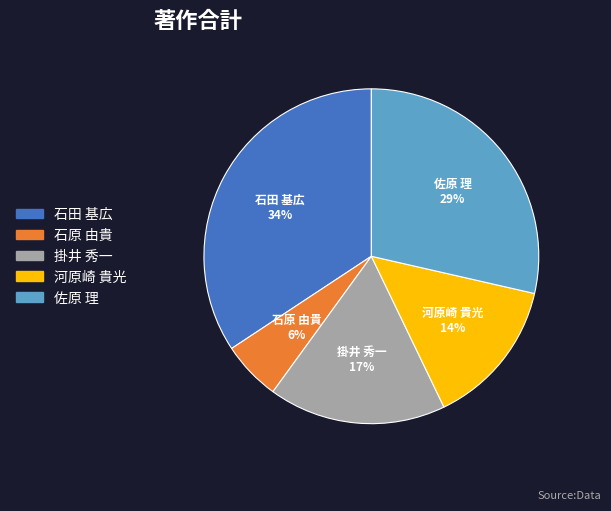

Is there any slice that represents more than half of the pie?

No